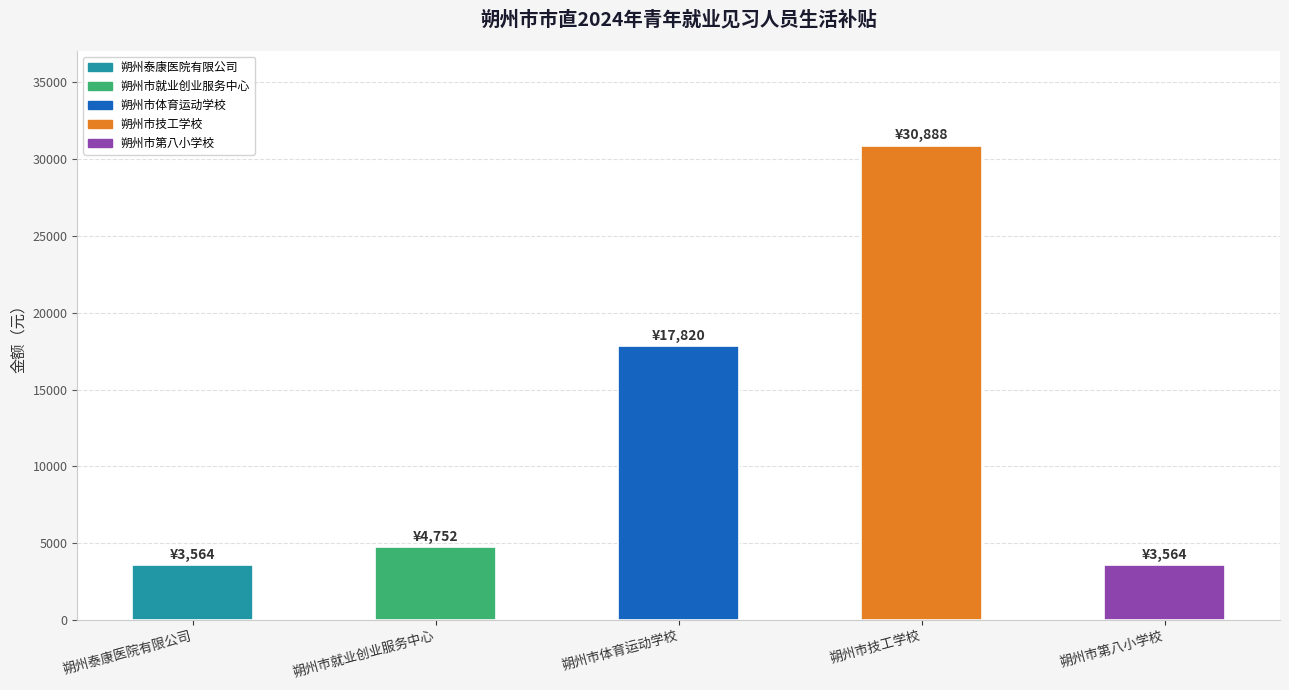

Approximately how many times larger is the value at 朔州市技工学校 compared to 朔州市第八小学校?

8.7